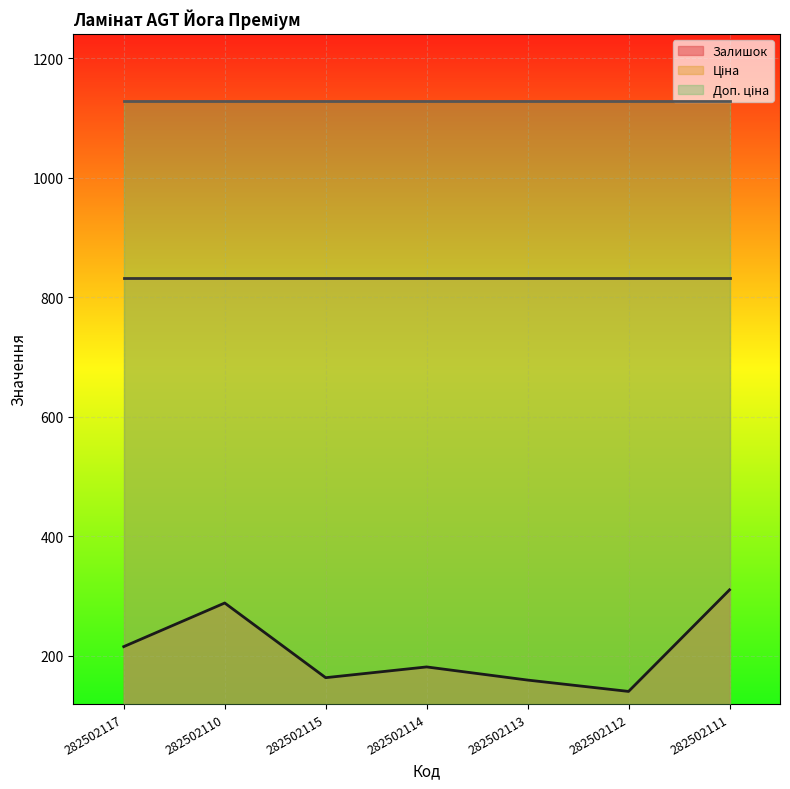

List the series in order of their overall mean, highest first.

Доп. ціна, Ціна, Залишок